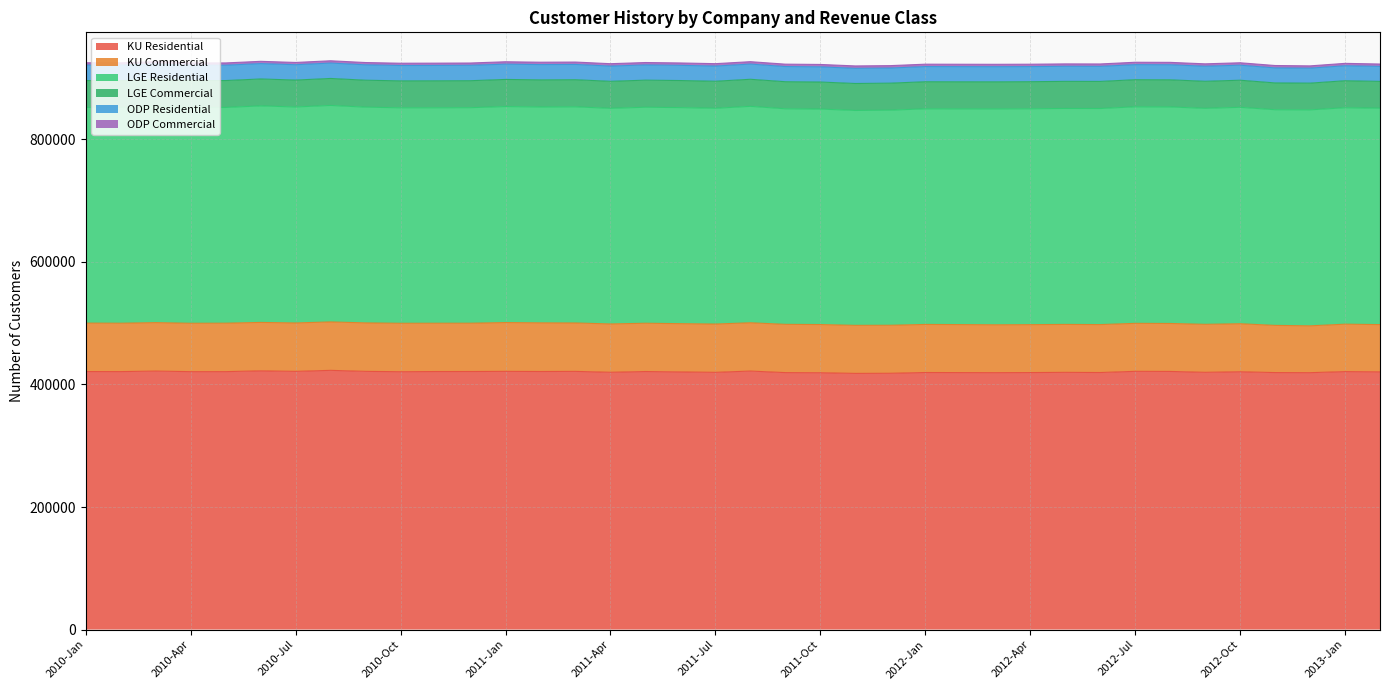

True or false: LGE Commercial and ODP Residential cross at least once.

False